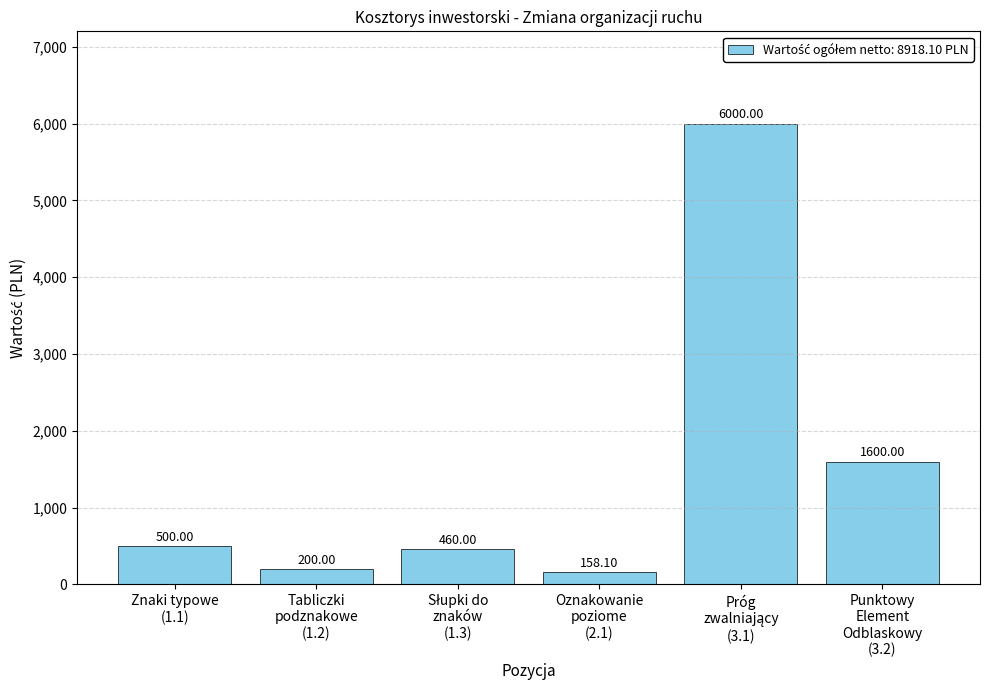

Are the bars horizontal?

No